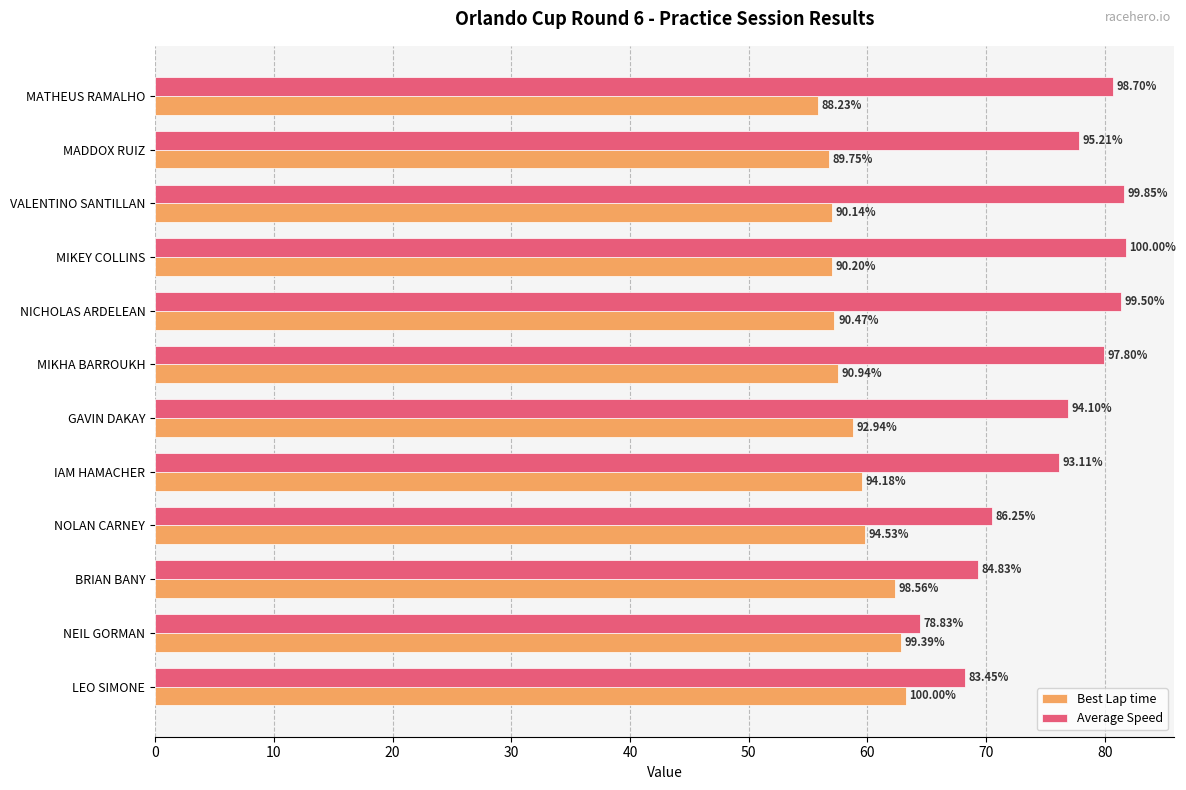

What are all the series names shown in the legend?

Best Lap time, Average Speed